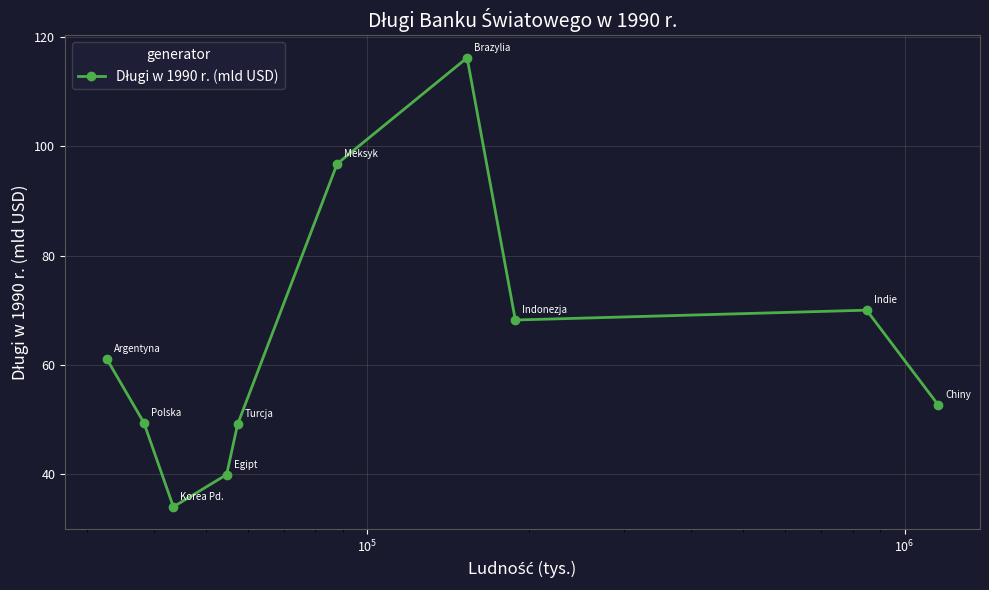

What is the greatest value displayed?

116.2